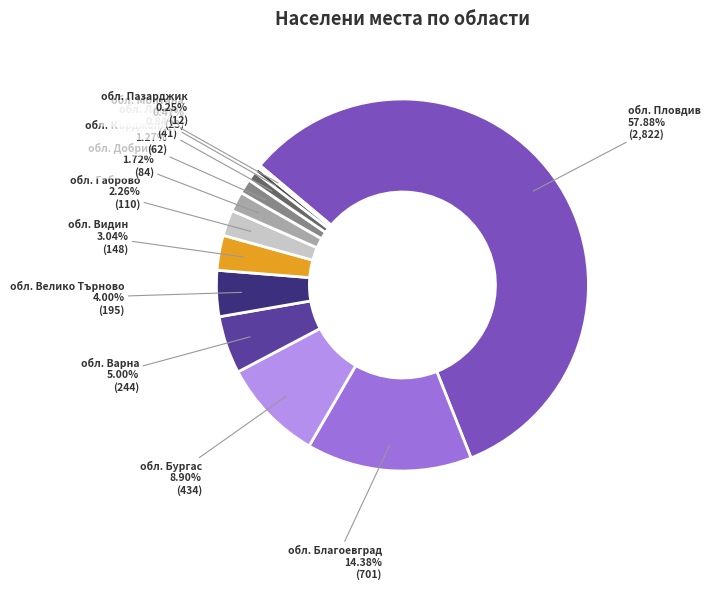

Which has a higher value, обл. Кърджали or обл. Видин?

обл. Видин